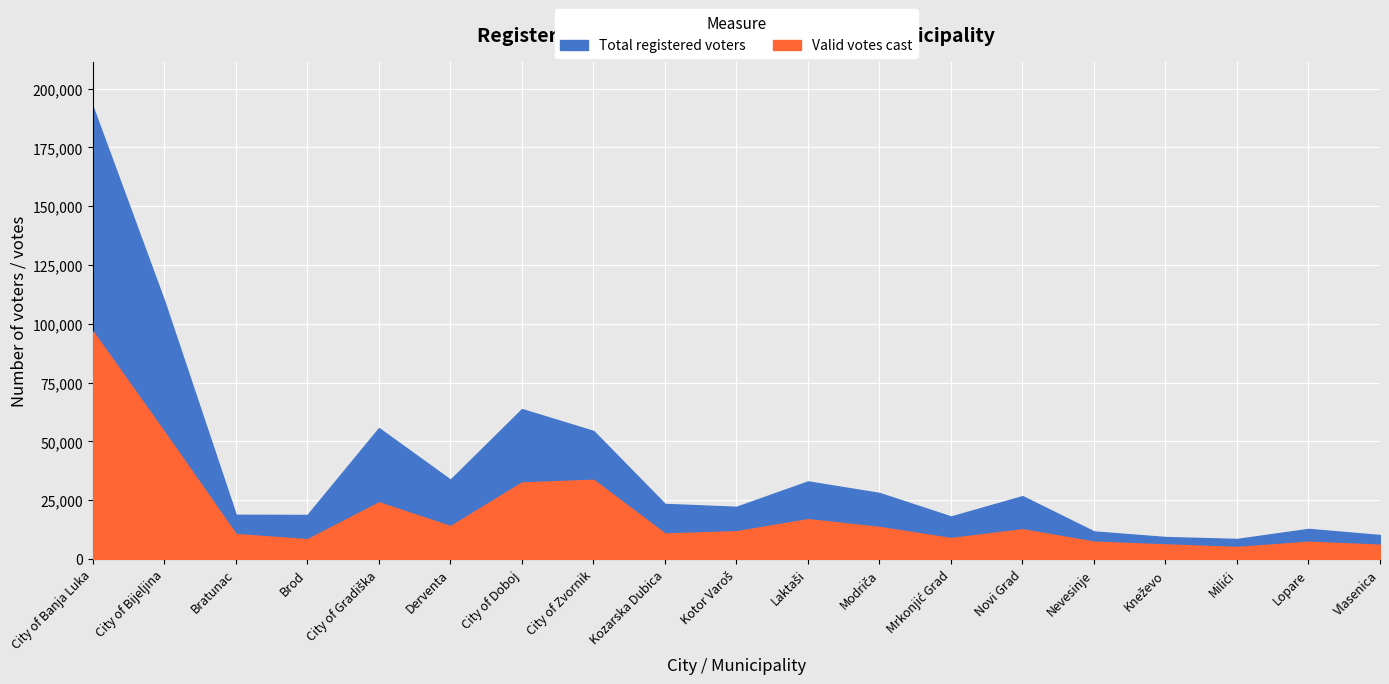

Reading left to right, transcribe all the data shown in this chart.

Total registered voters: 192193	109548	18760	18685	55619	33673	63711	54402	23376	22146	32948	28036	18024	26694	11673	9296	8473	12747	10152
Valid votes cast: 96716	53951	10568	8376	24042	13938	32501	33634	10772	11764	16889	13579	8862	12591	7325	6152	5071	7292	6029